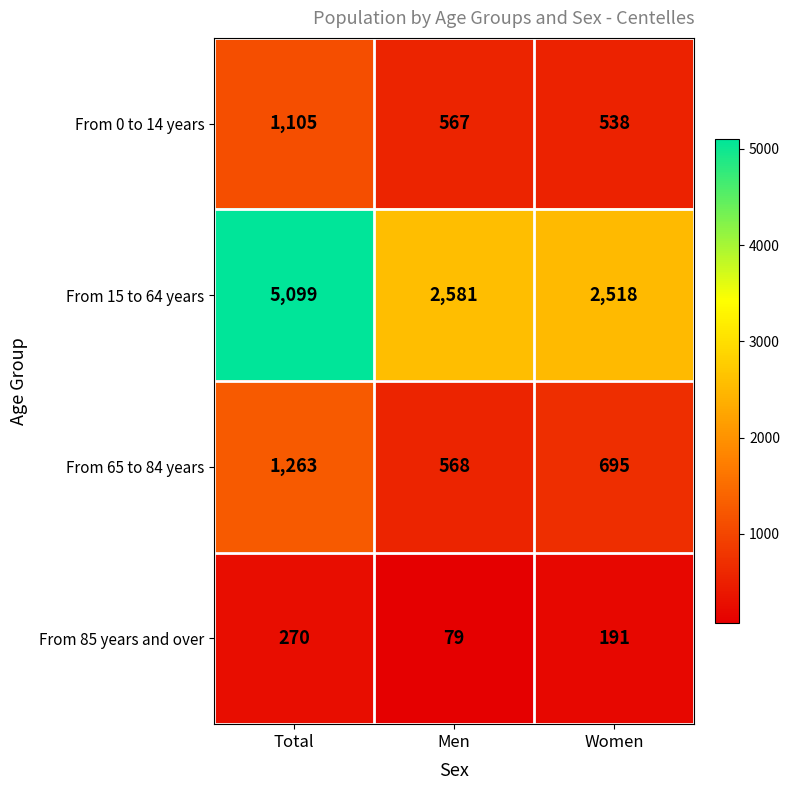

At how many categories does at least one series exceed 2311?

3